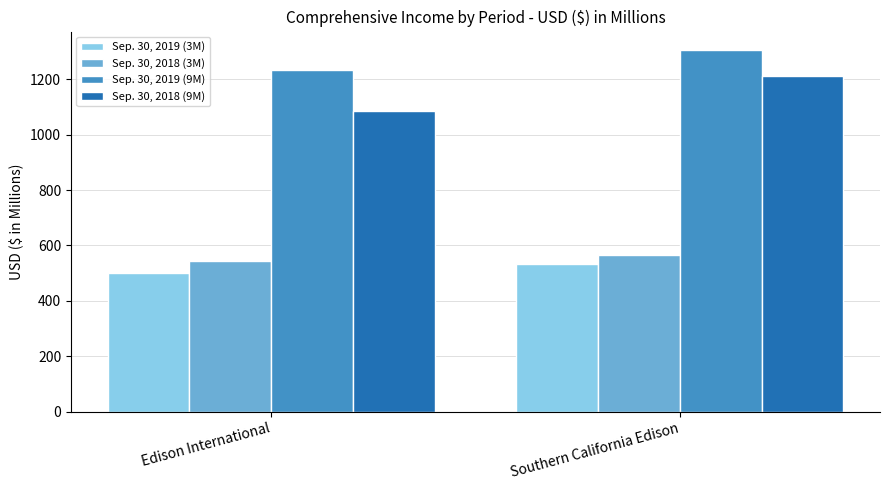

What position from the left is Edison International?

1